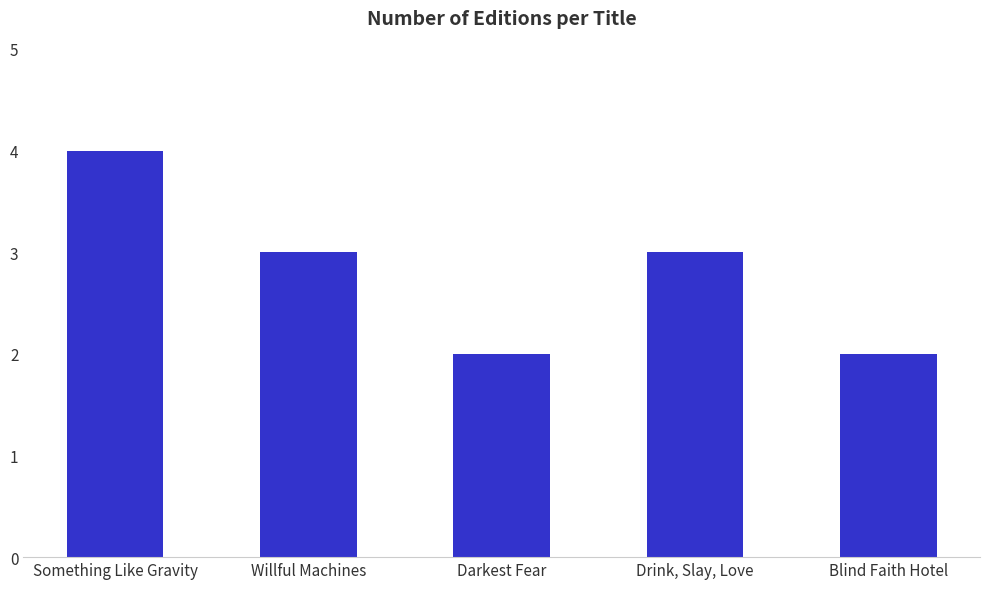

What is the label of the 4th bar from the left?

Drink, Slay, Love